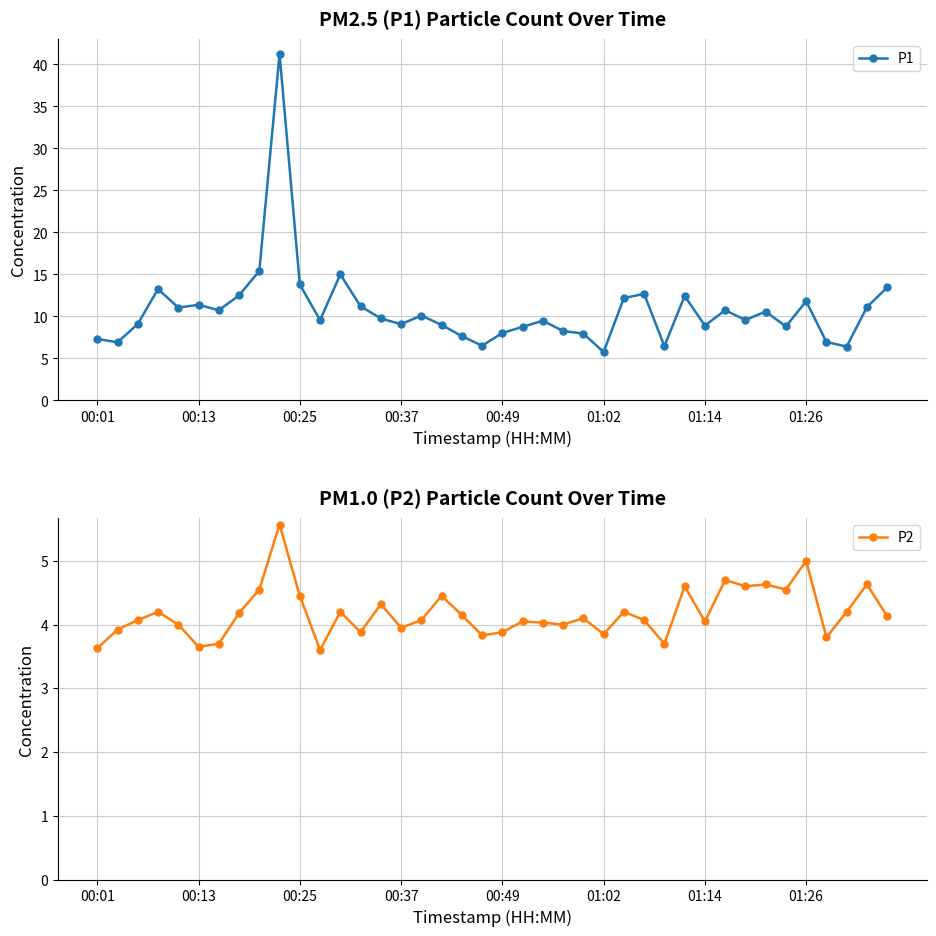

Which has a higher value, 33 or 32?

33